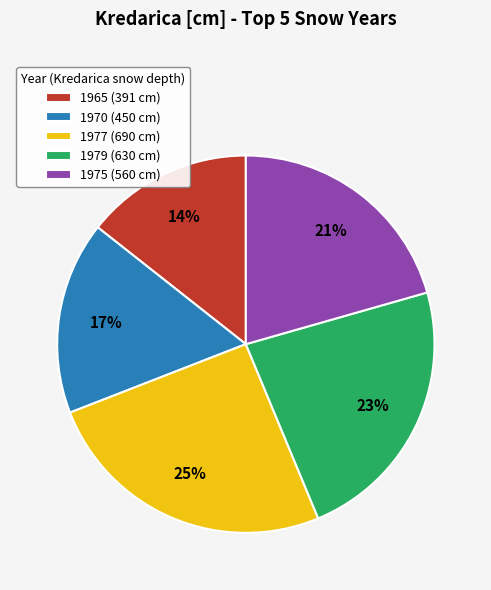

Is there any slice that represents more than half of the pie?

No